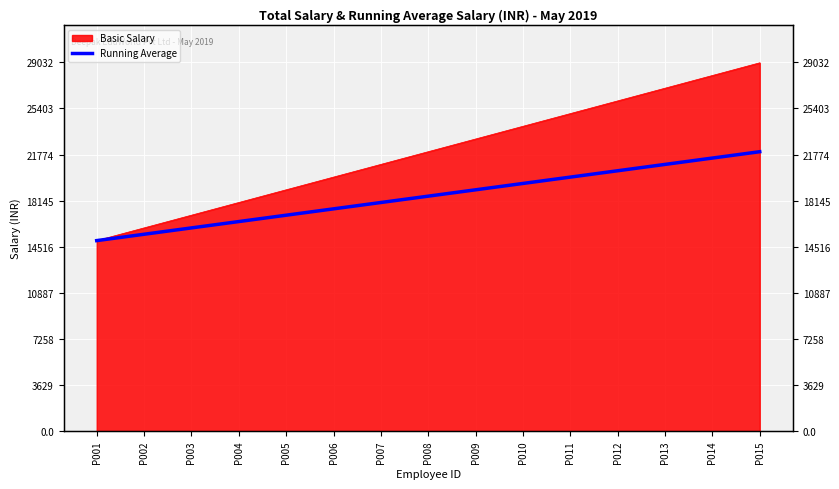

How many lines are shown in the chart?

1